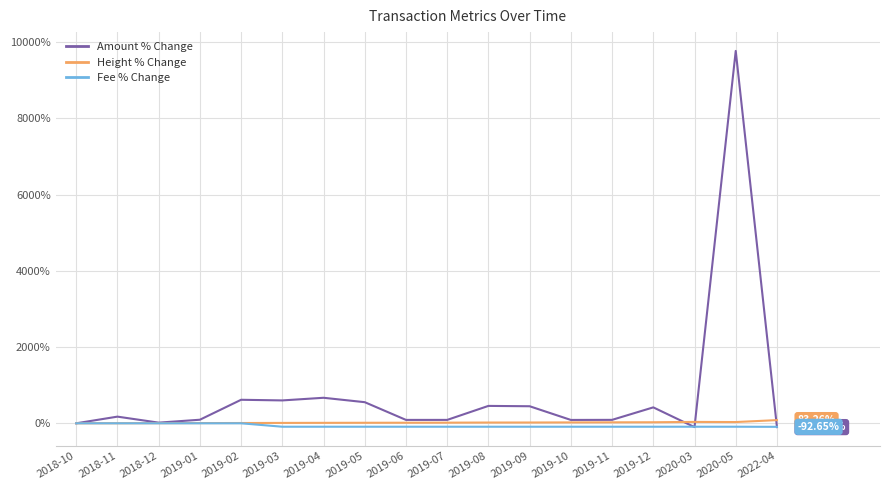

What value does the Amount % Change series have at 2020-03?

-100.0